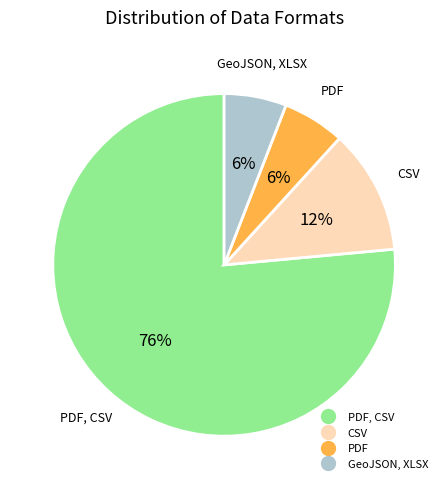

Is there a majority slice in this chart?

Yes